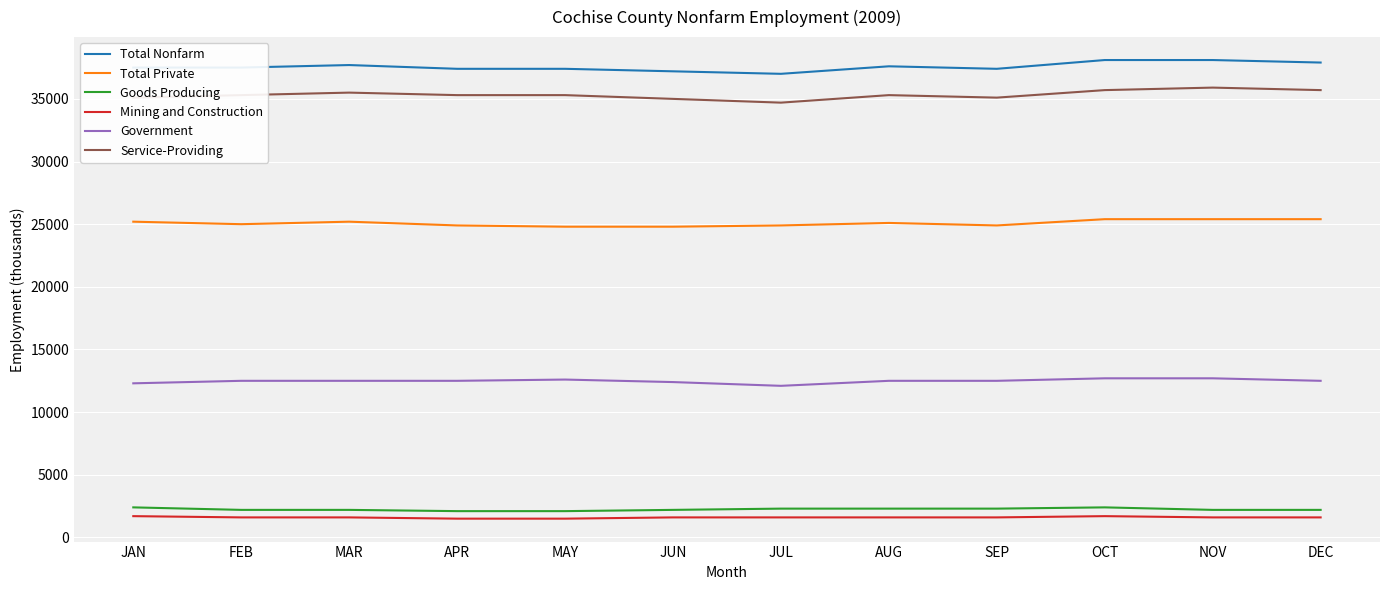

True or false: Total Nonfarm and Total Private intersect in this chart.

False